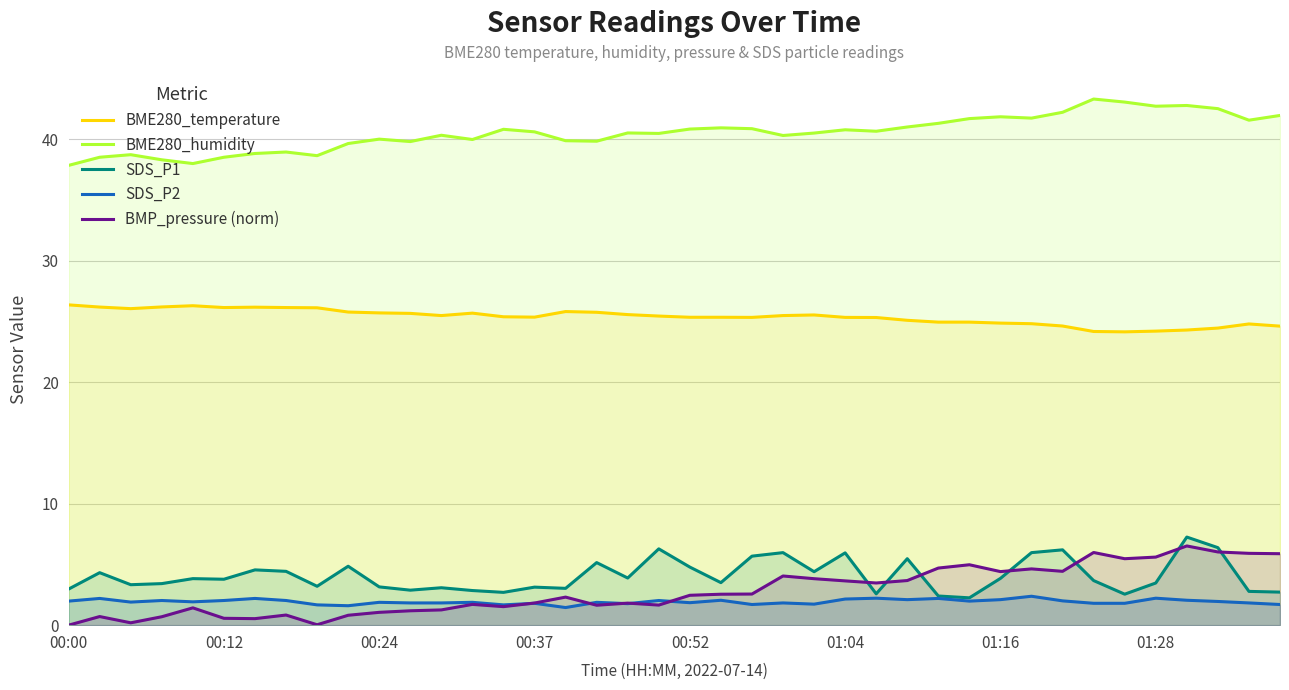

Which series has the largest total across all categories?

BME280_humidity